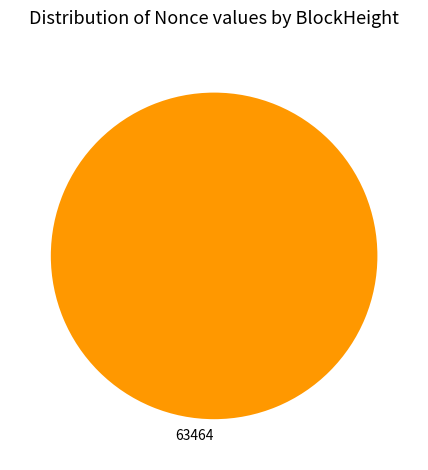

Rank the categories by value from highest to lowest.

63464